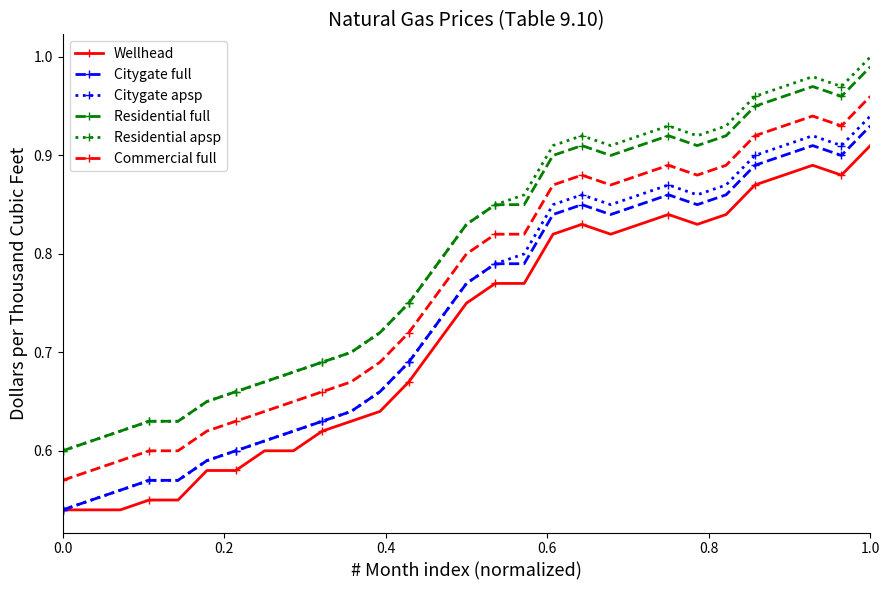

Does the chart have visible grid lines?

No